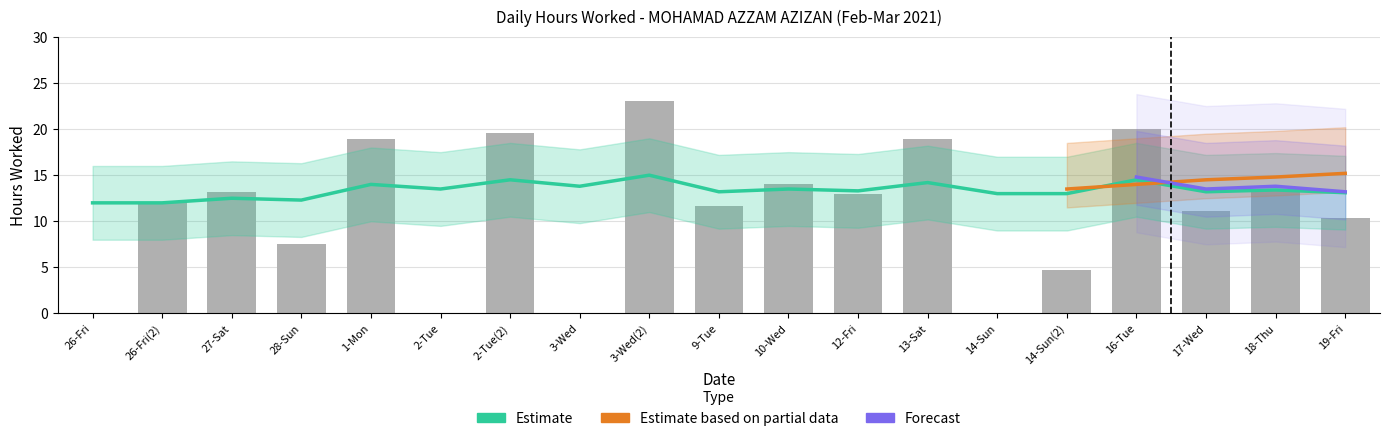

What value does the data have at 26-Fri(2)?

12.1